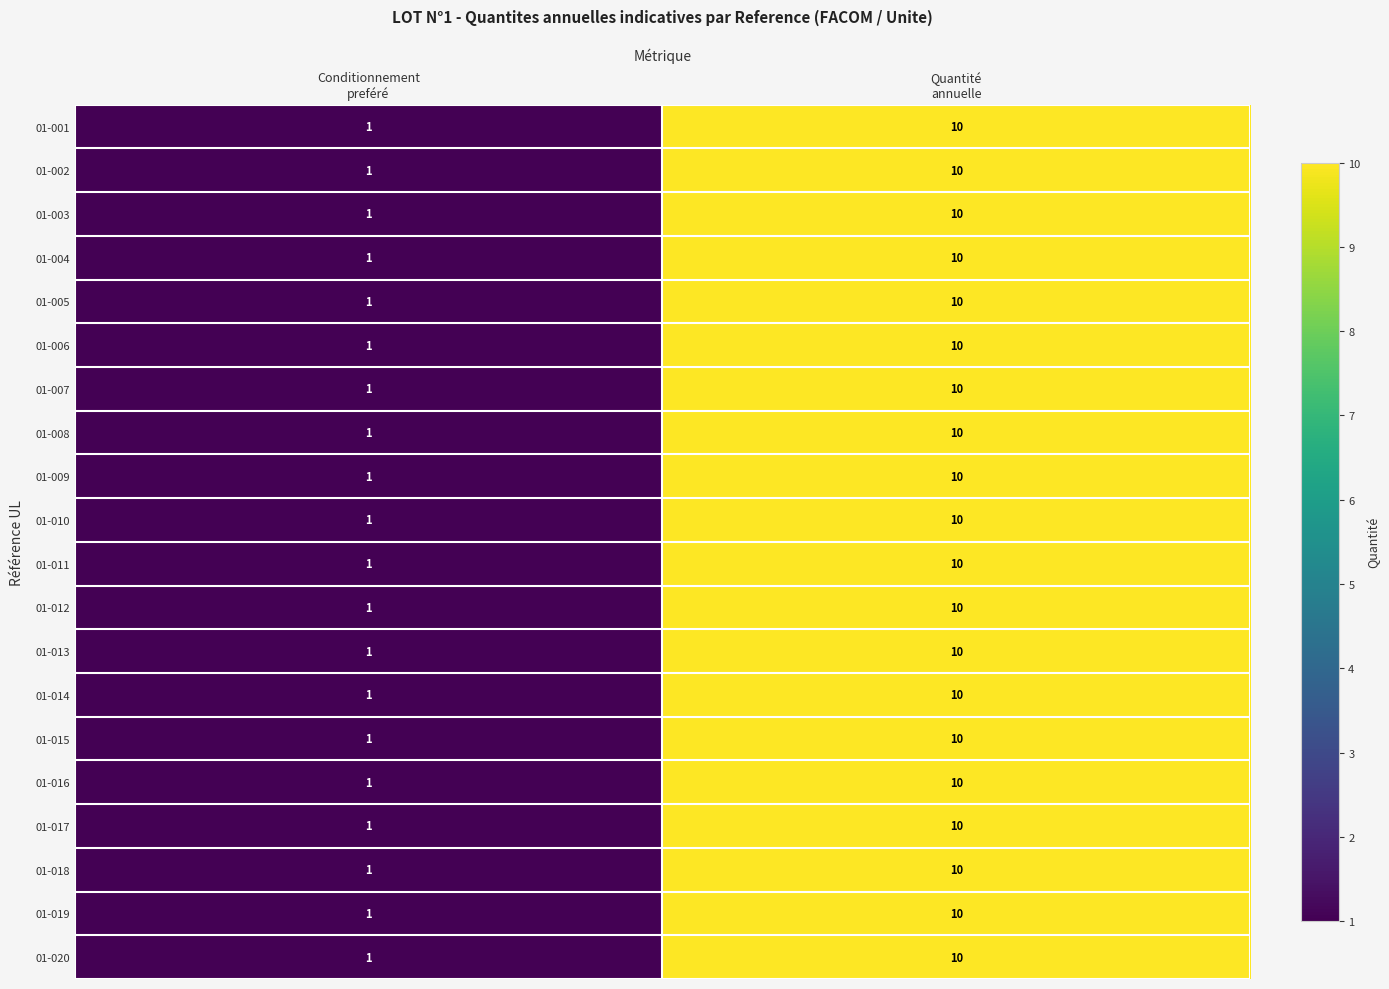

What is the average value of the 01-013 series?

6